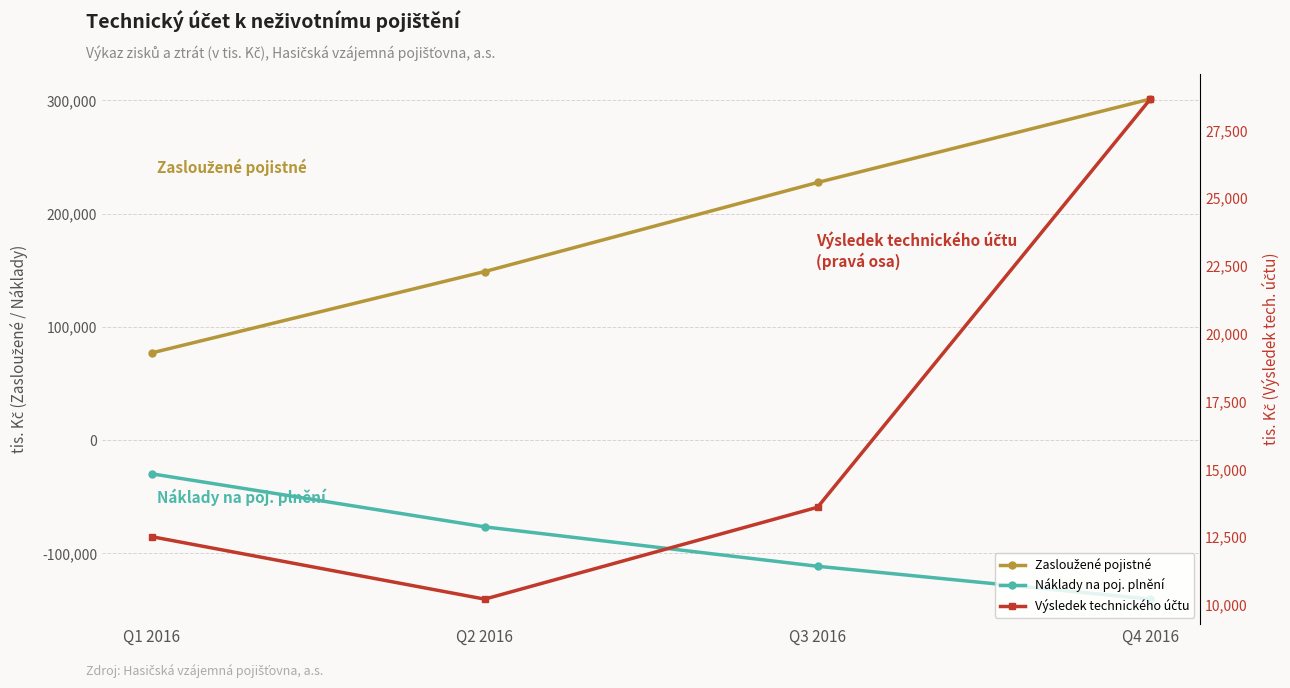

What is the sum of the Zasloužené pojistné values at Q4 2016 and Q1 2016?

378281.0